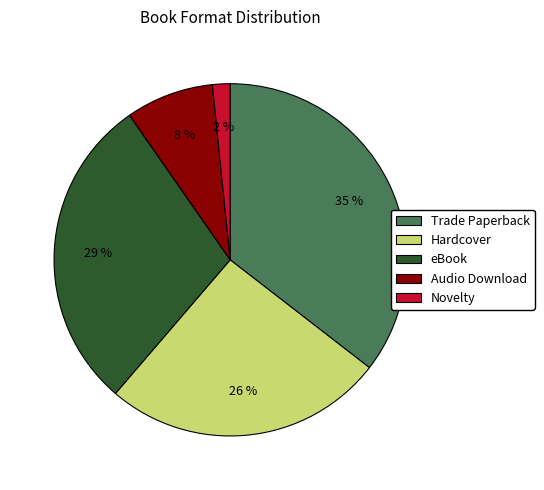

To the nearest percent, what is the combined percentage of eBook and Hardcover?

55%